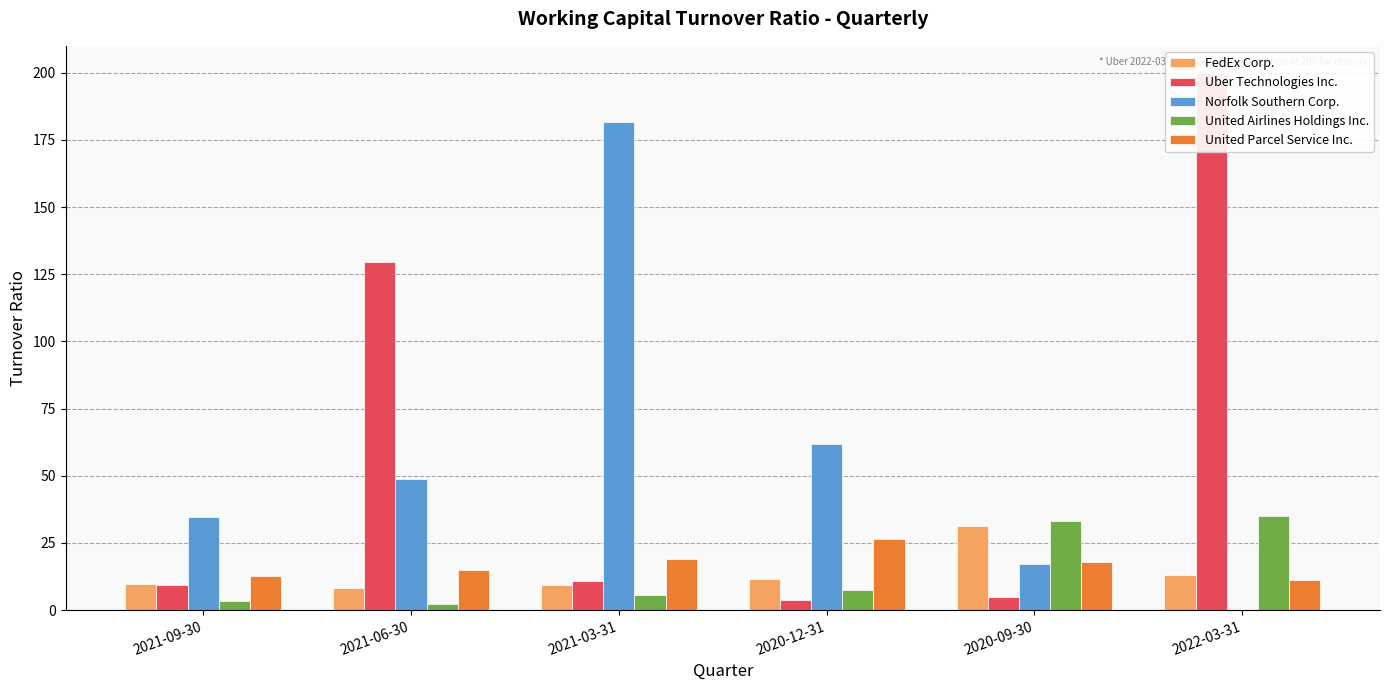

What are all the series names shown in the legend?

FedEx Corp., Uber Technologies Inc., Norfolk Southern Corp., United Airlines Holdings Inc., United Parcel Service Inc.